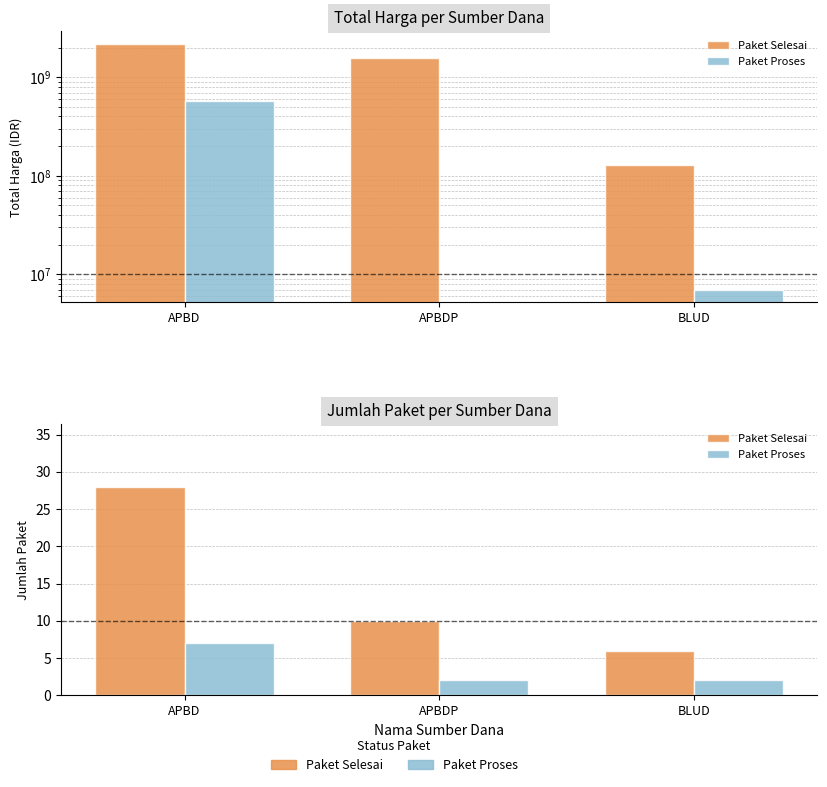

What is the value of the Paket Selesai bar at the 3rd from the left?

6